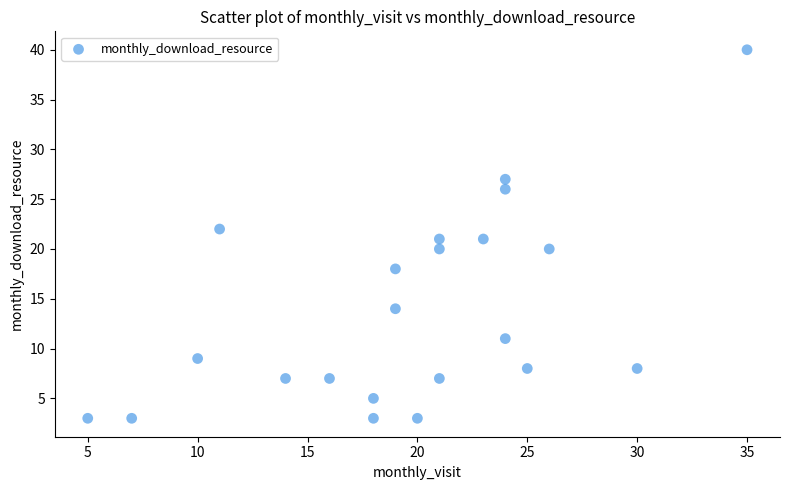

What is the range of Y values (max minus min)?

37